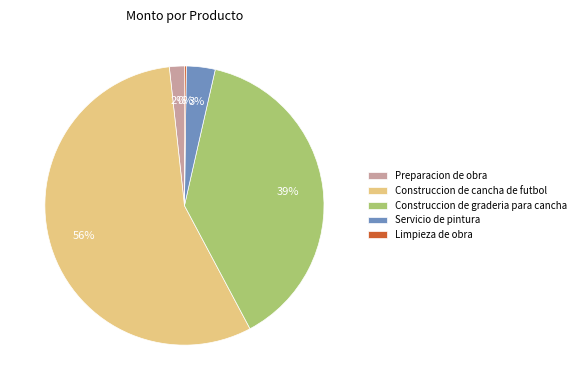

Which slice represents more than half of the pie?

Construccion de cancha de futbol